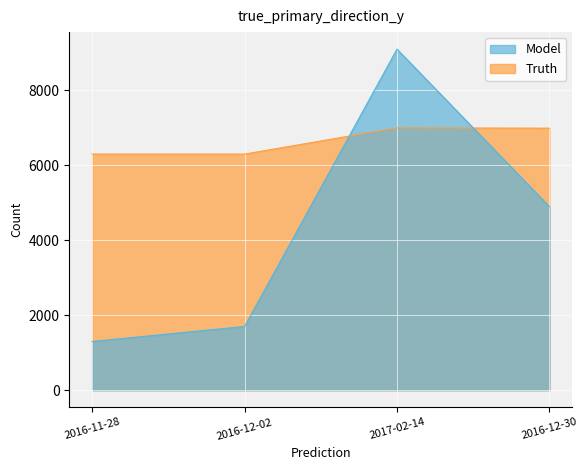

Reading left to right, extract all data points from this chart.

Residual Days: 2016-11-28=1300.0	2016-12-02=1700.0	2017-02-14=9100.0	2016-12-30=4900.0
Yield at which valued: 2016-11-28=6300.0	2016-12-02=6300.0	2017-02-14=7000.0	2016-12-30=6991.5